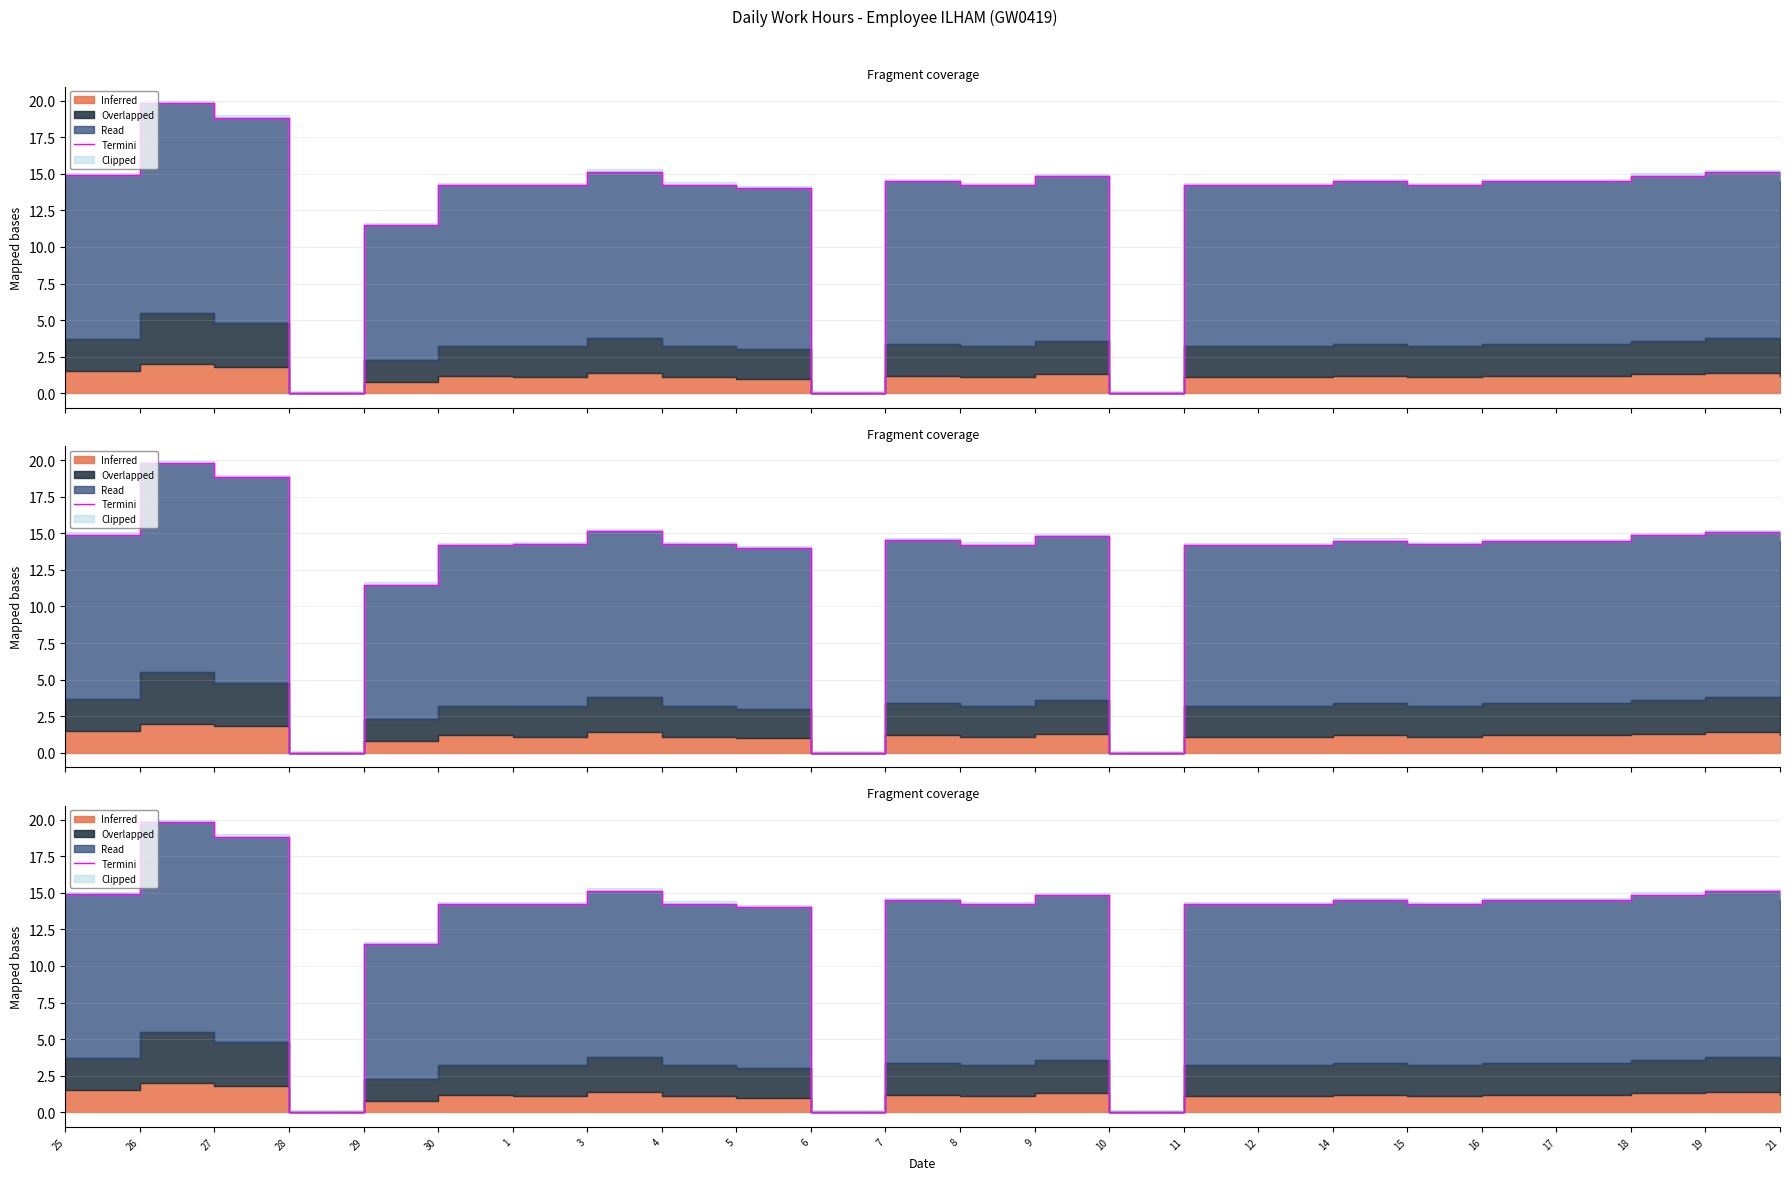

What is the change in value from 5 to 16?

+0.5